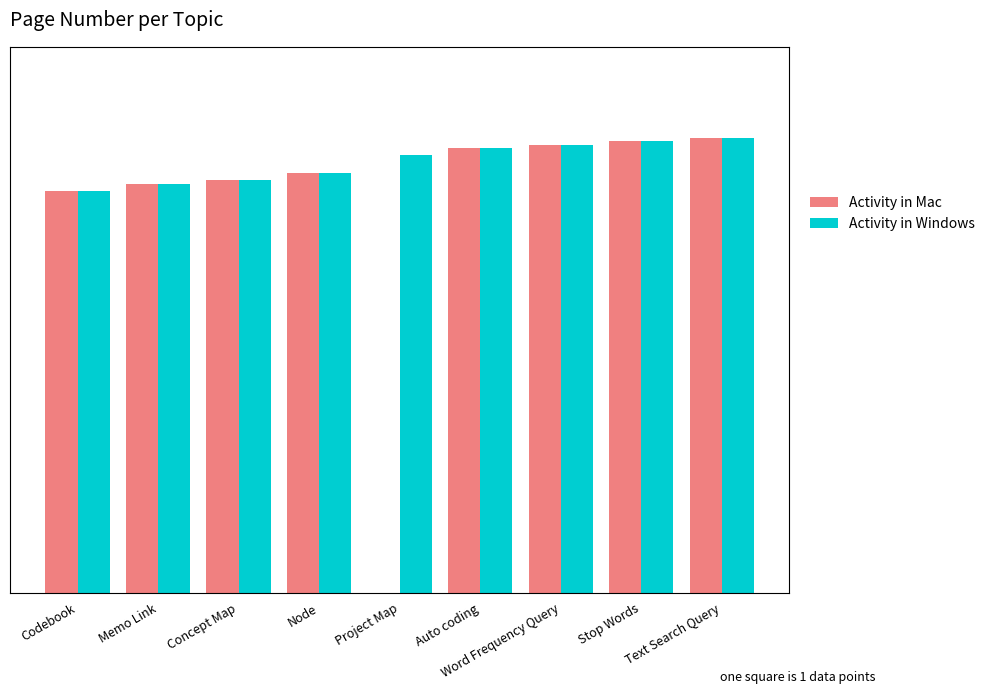

What are all the series names shown in the legend?

Activity in Mac, Activity in Windows